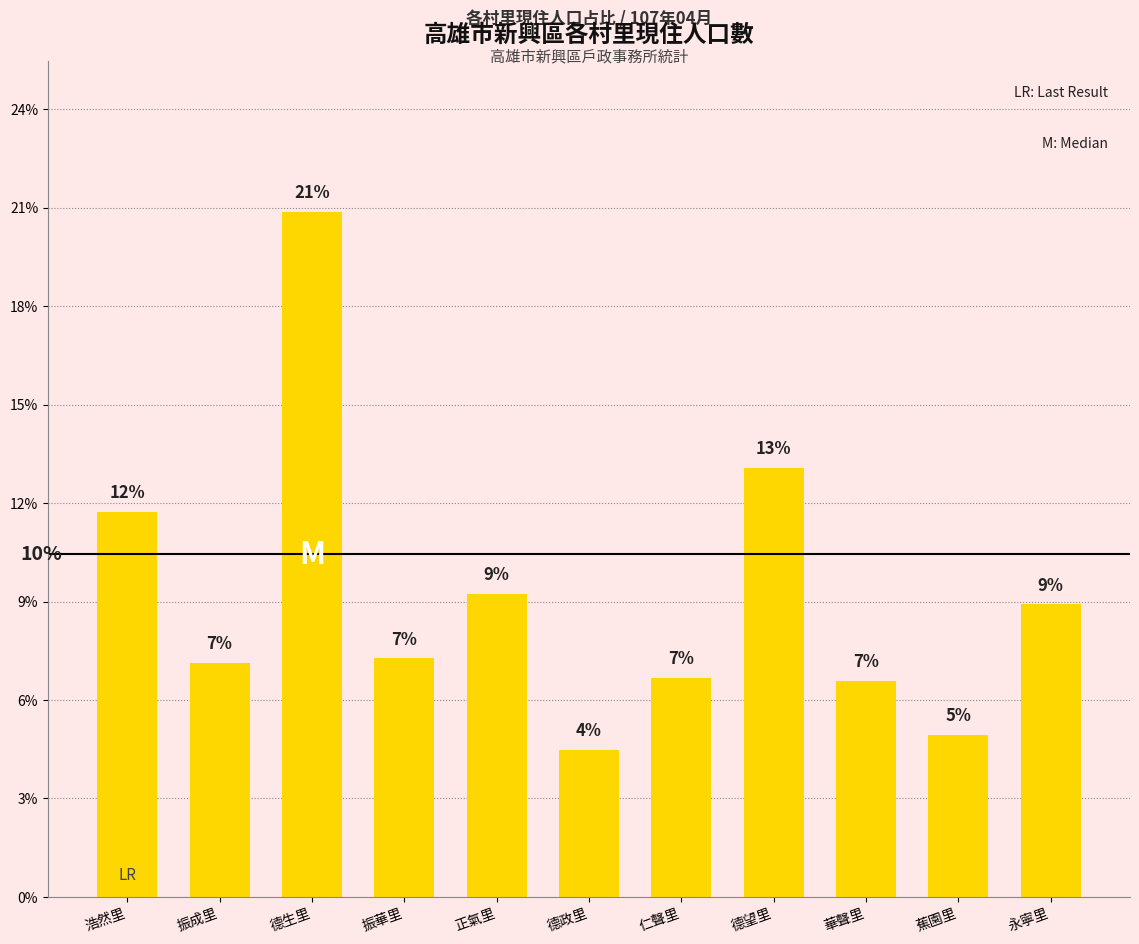

Reading left to right, list all the values displayed in this chart.

11.6	7.1	20.7	7.2	9.1	4.4	6.6	13.0	6.5	4.9	8.8